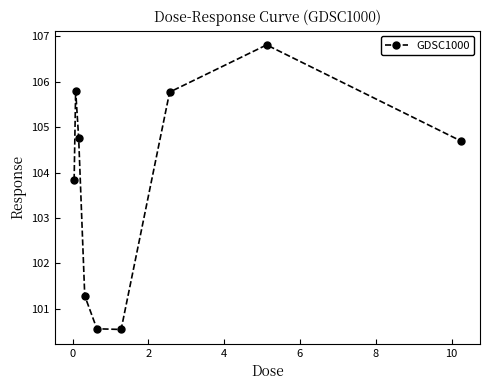

What is the value of the 9th point from the left?

104.7